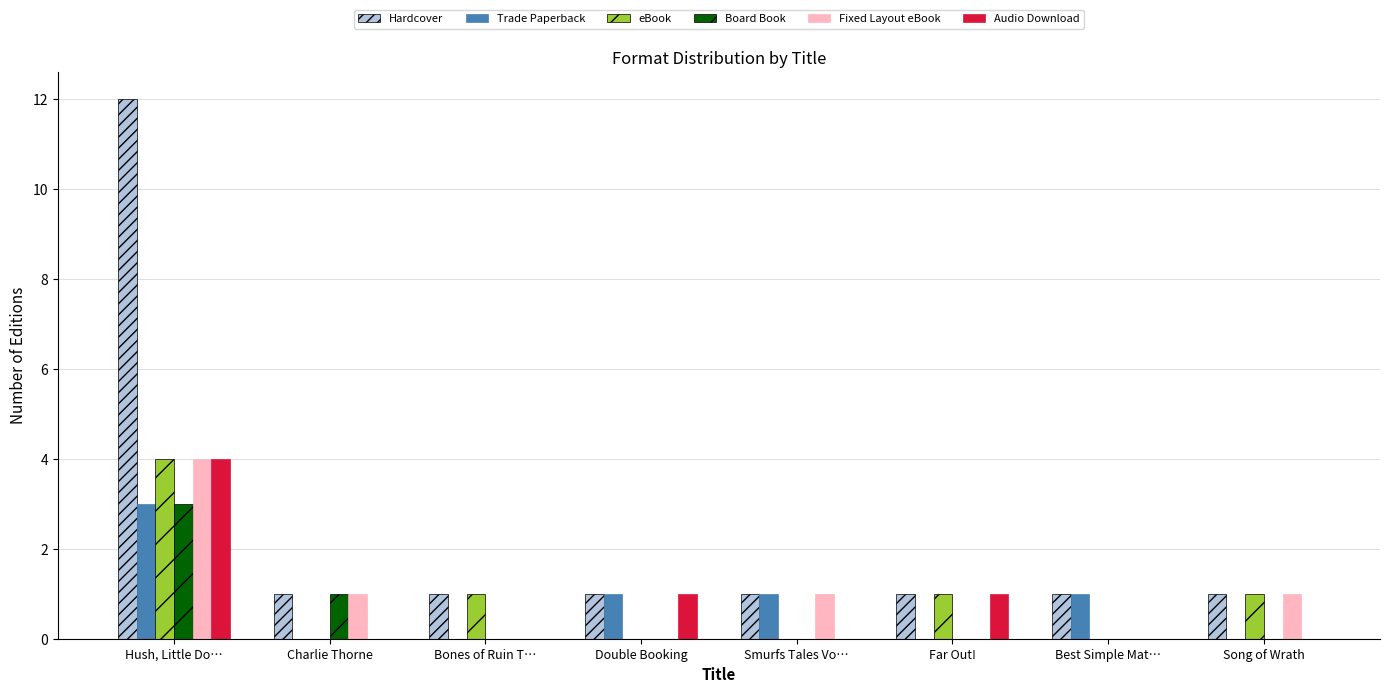

What are all the series names shown in the legend?

Hardcover, Trade Paperback, eBook, Board Book, Fixed Layout eBook, Audio Download